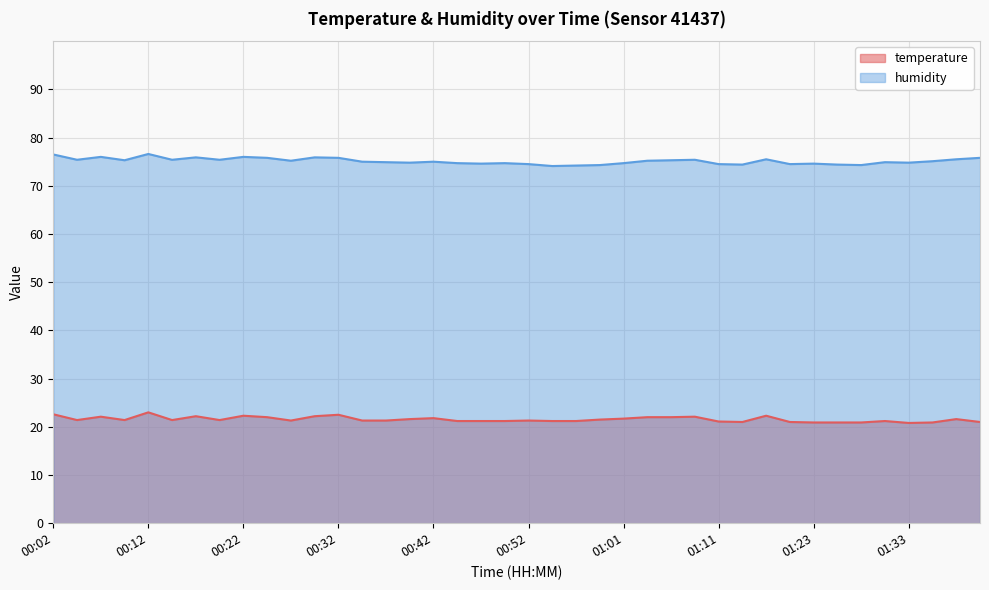

True or false: temperature has a value of 11.4 at 01:26.

False